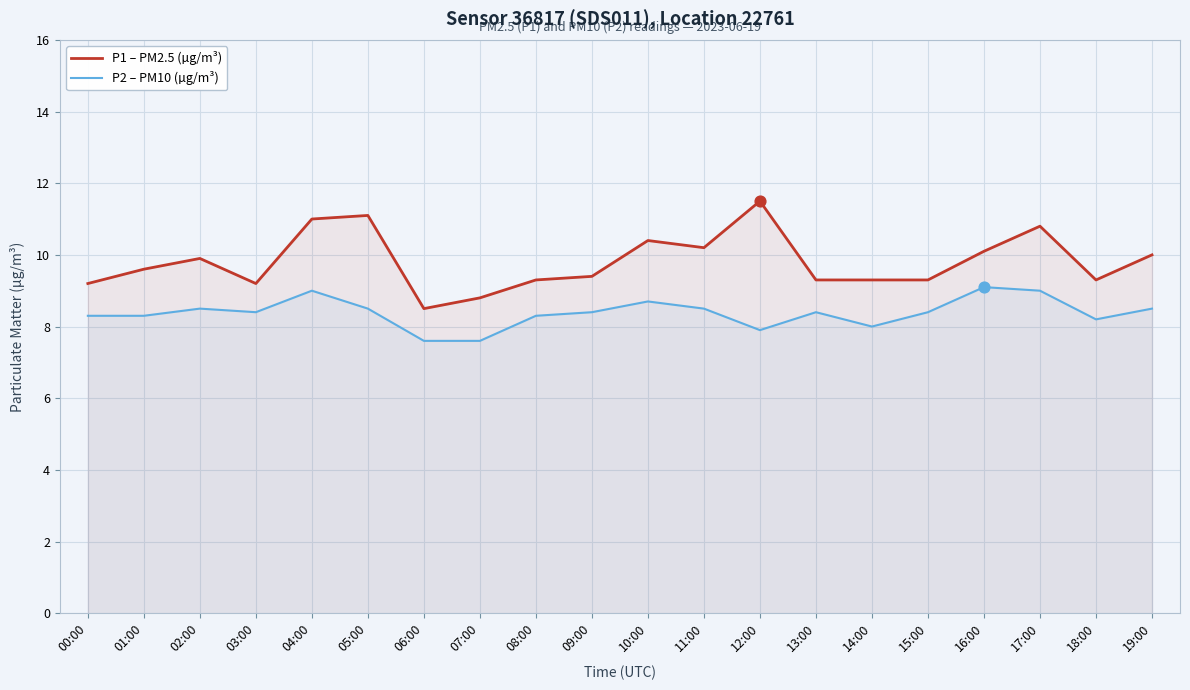

What are all the series names shown in the legend?

P1 – PM2.5 (µg/m³), P2 – PM10 (µg/m³)